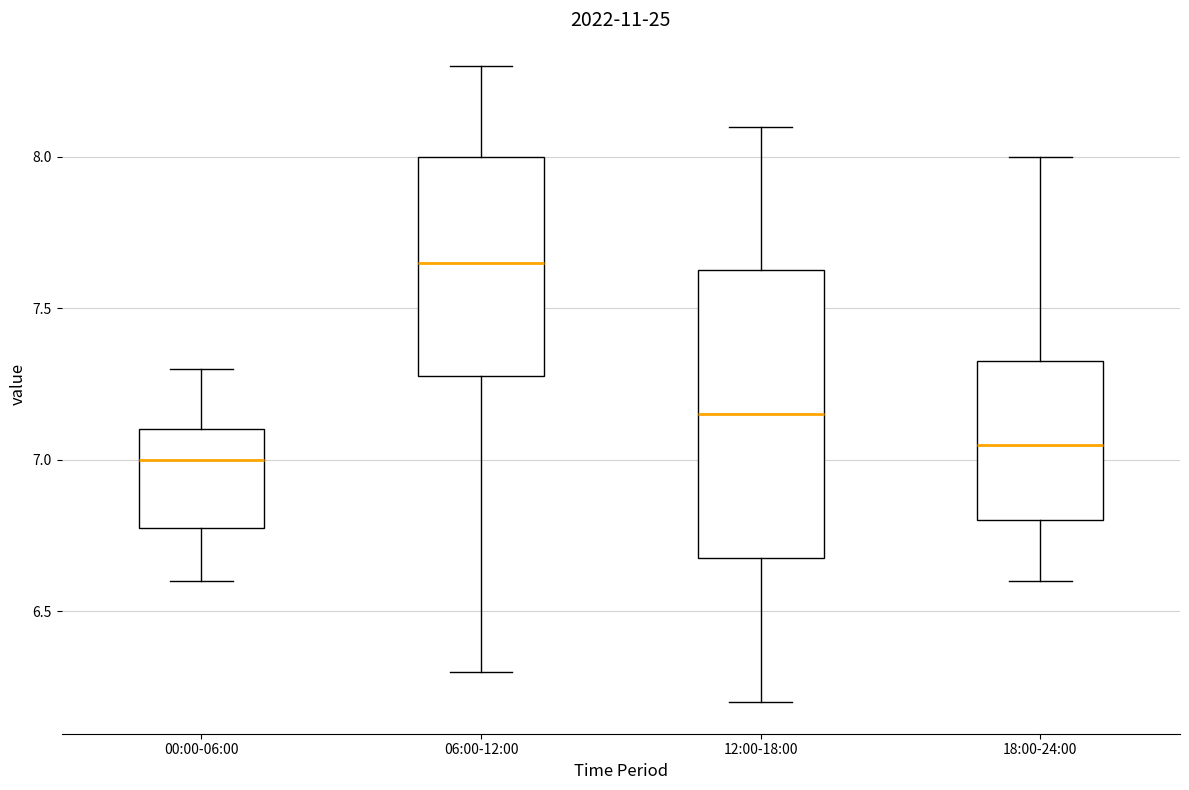

Reading left to right, transcribe this box plot: for each box, give where its median line is, the range the box spans, and where its two whiskers end, as read against the y-axis. The values are not printed on the chart, so give them approximately, as read against the axis.

00:00-06:00: median 7.00, box 6.80 to 7.10, whiskers 6.60 to 7.30
06:00-12:00: median 7.65, box 7.30 to 8.00, whiskers 6.30 to 8.30
12:00-18:00: median 7.15, box 6.70 to 7.65, whiskers 6.20 to 8.10
18:00-24:00: median 7.05, box 6.80 to 7.35, whiskers 6.60 to 8.00